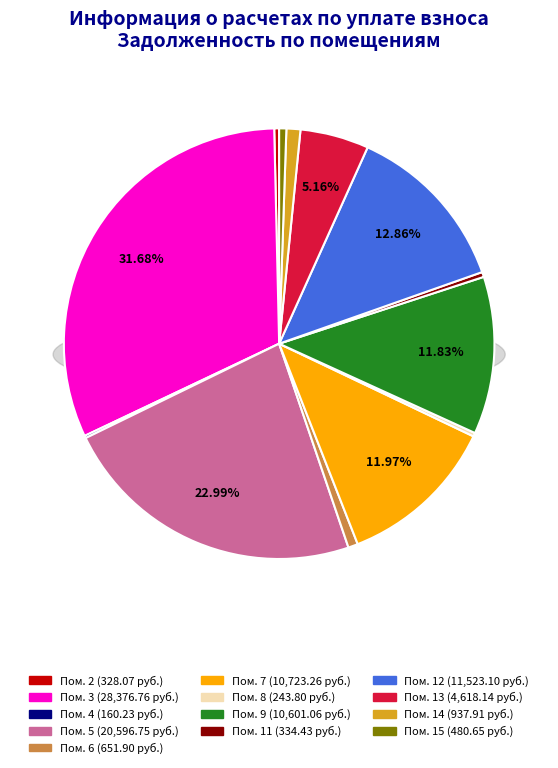

The 9 slice represents 12% of the pie. True or false?

True